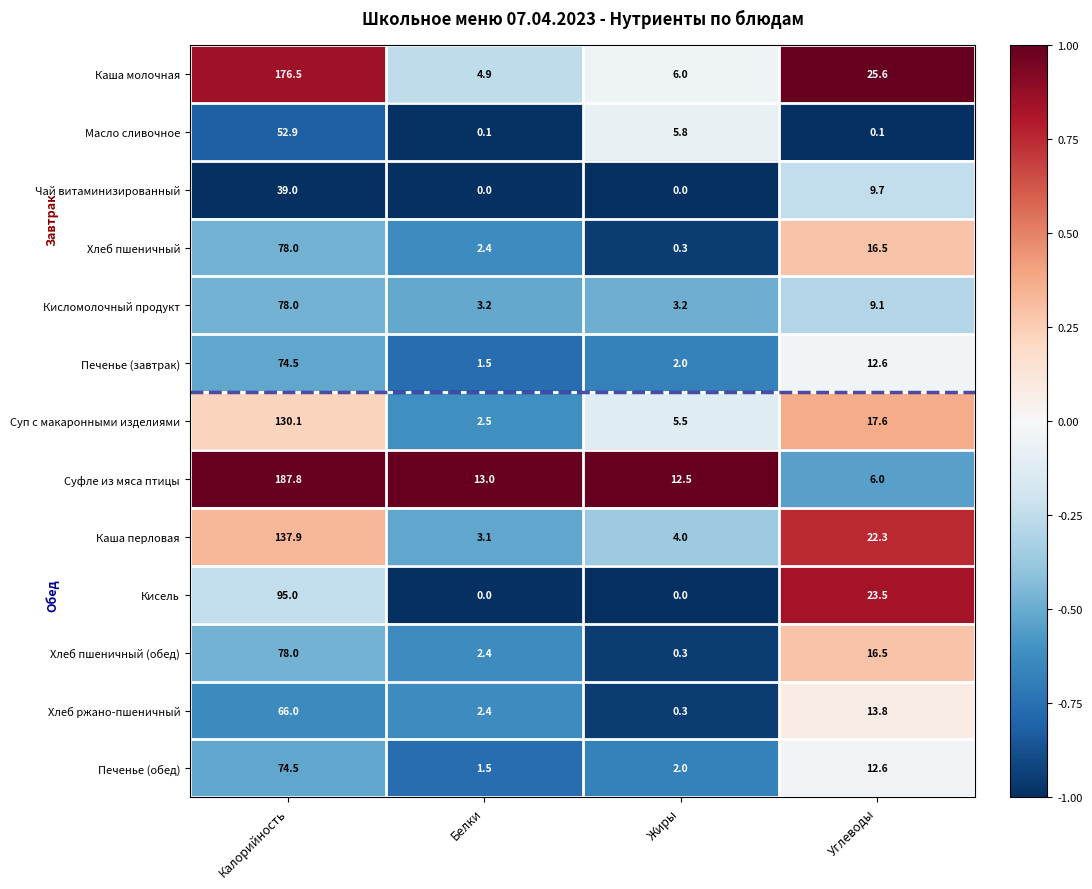

What is the difference between the maximum and minimum values in the Суп с макаронными изделиями series?

127.6